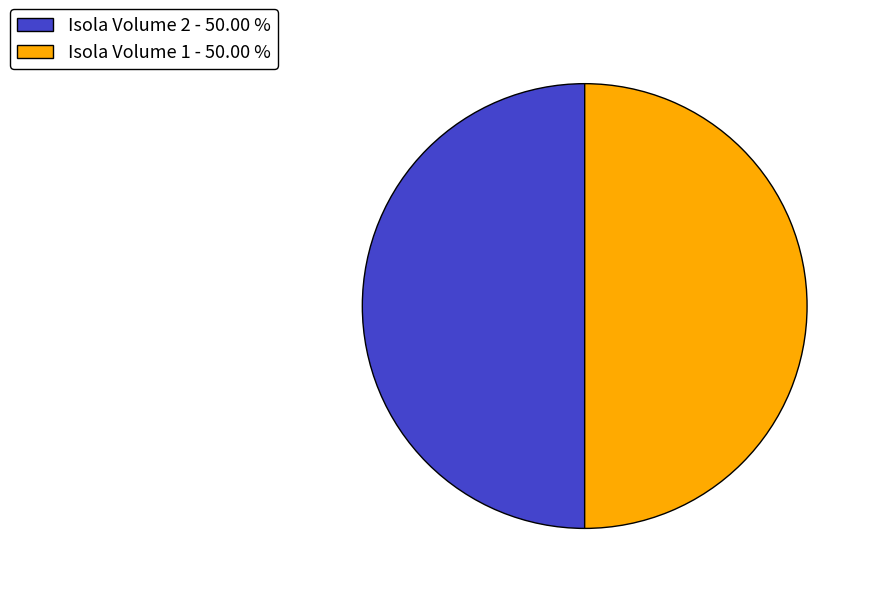

Approximately how many times larger is the value at Isola Volume 1 - 50.00 % compared to Isola Volume 2 - 50.00 %?

1.0